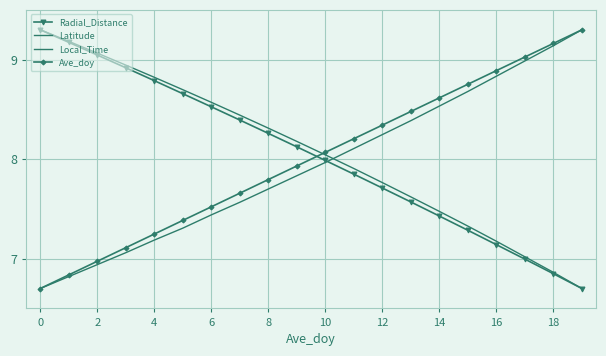

How many data points in Ave_doy are above 8?

10